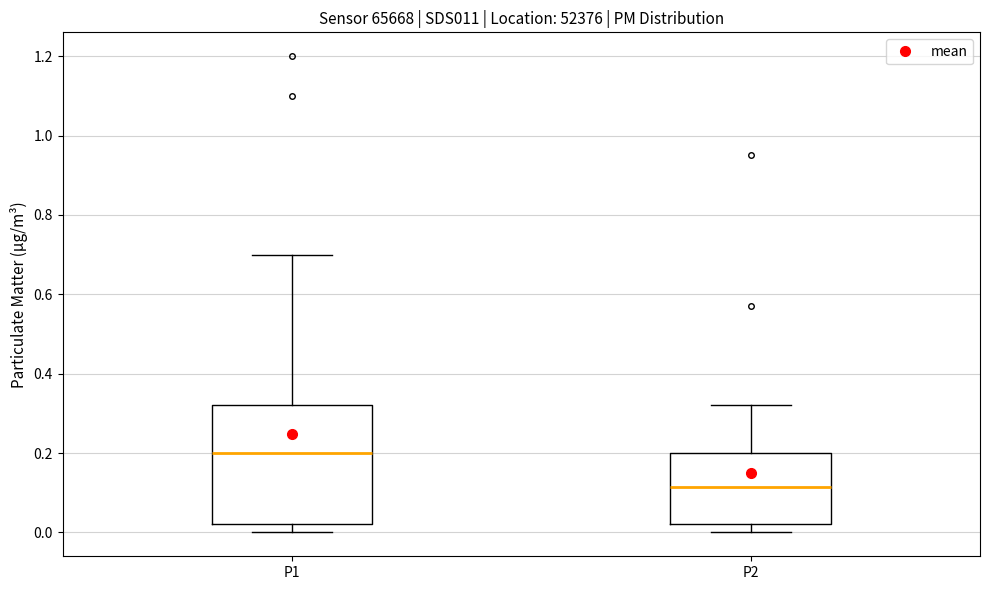

Reading left to right, read every box against the y-axis: the position of its median line, the range the box covers, and the ends of its whiskers. The values are not printed on the chart, so give them approximately, as read against the axis.

P1: median 0.20, box 0.02 to 0.32, whiskers 0.00 to 0.70
P2: median 0.12, box 0.02 to 0.20, whiskers 0.00 to 0.32